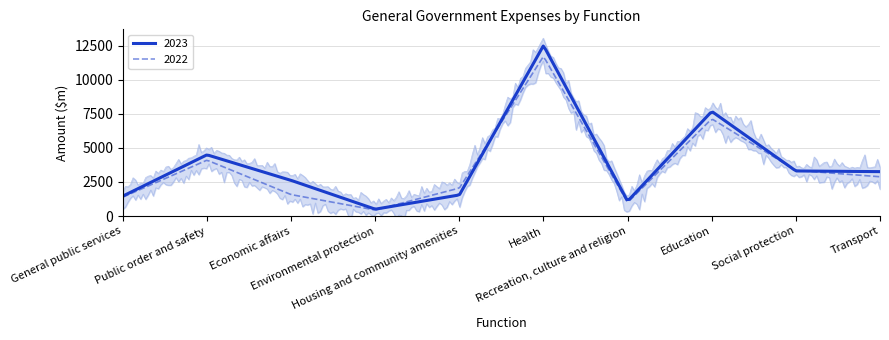

What is the difference between the maximum and minimum values in the 2022 series?

11238.5